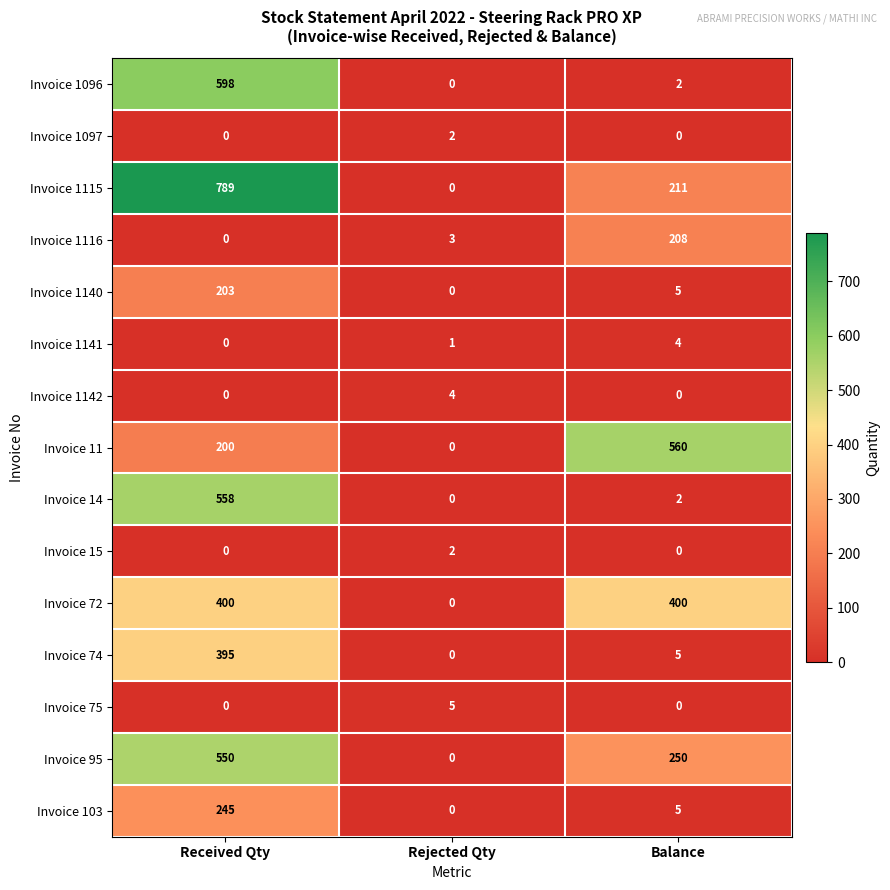

The value of Invoice 72 at Rejected Qty is 235. True or false?

False